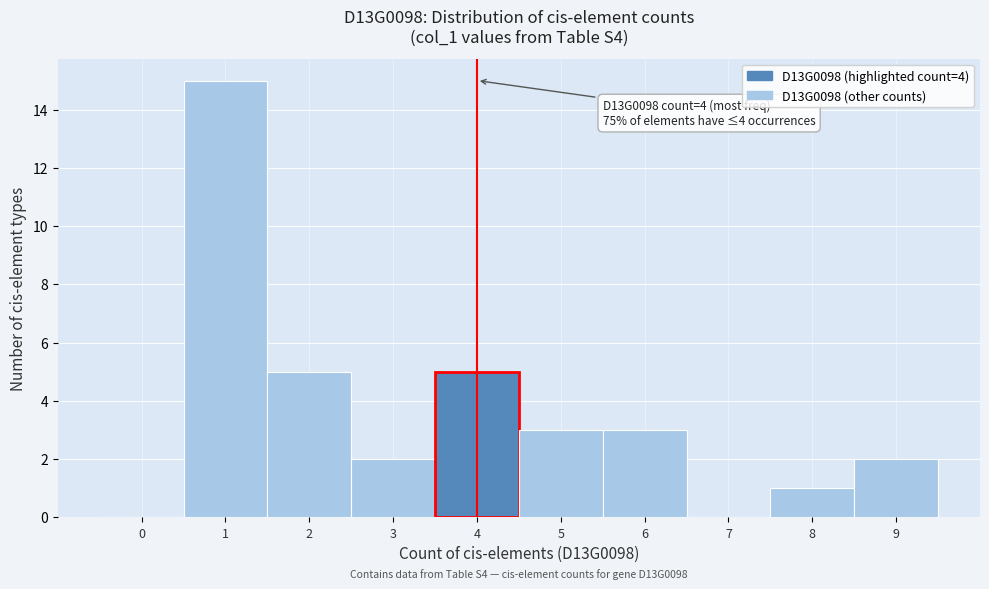

Which range on the x-axis has the tallest bar?

0.5 to 1.5